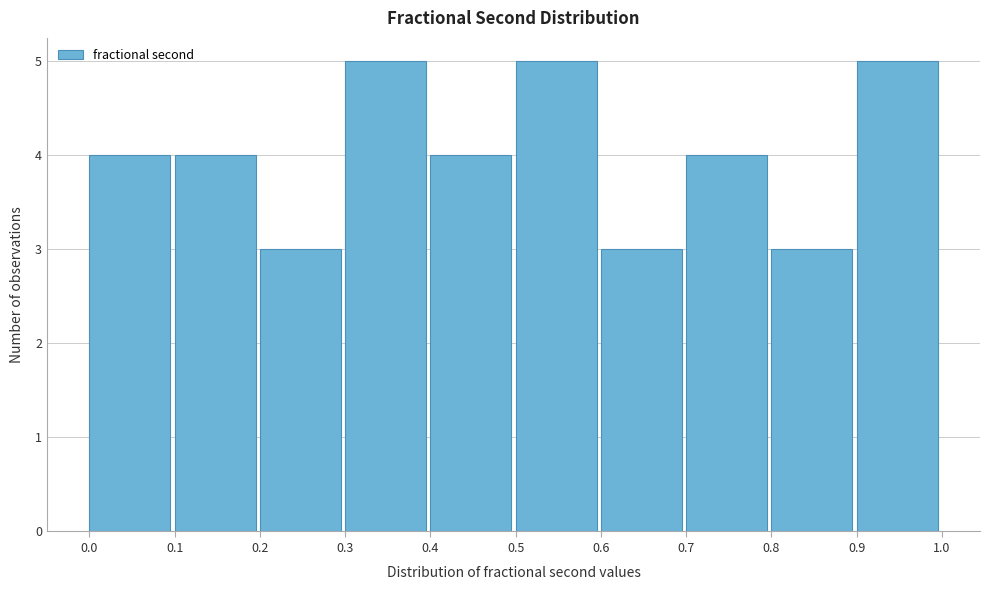

Reading left to right, transcribe this chart: for each bar, give the range it covers on the x-axis and its height. The values are not printed on the chart, so give them approximately, as read against the axis.

0.0 to 0.1: 4
0.1 to 0.2: 4
0.2 to 0.3: 3
0.3 to 0.4: 5
0.4 to 0.5: 4
0.5 to 0.6: 5
0.6 to 0.7: 3
0.7 to 0.8: 4
0.8 to 0.9: 3
0.9 to 1.0: 5